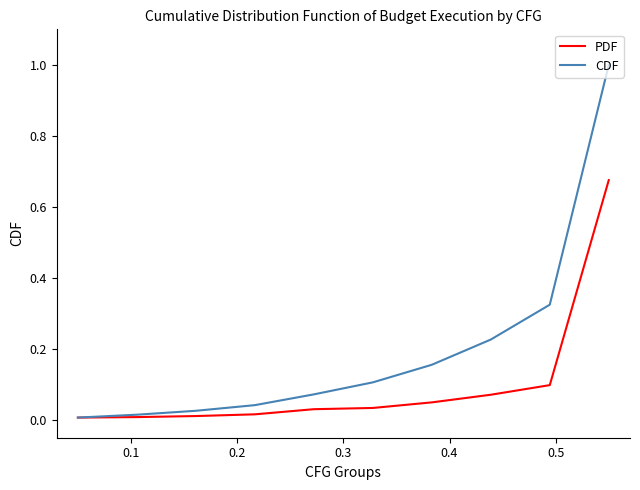

Which series has the largest total across all categories?

CDF